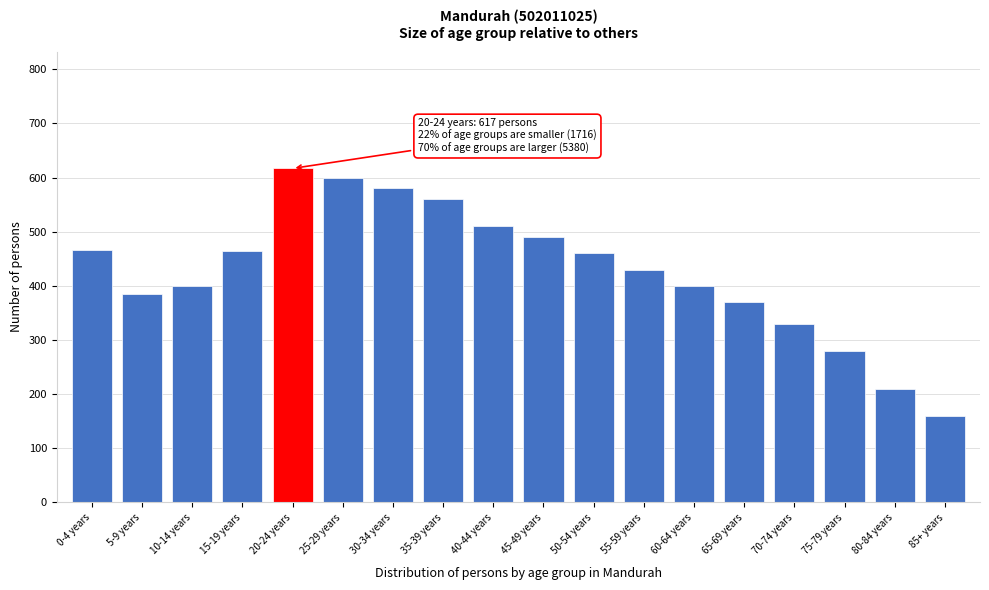

What is the difference between the values at 75-79 years and 15-19 years?

184